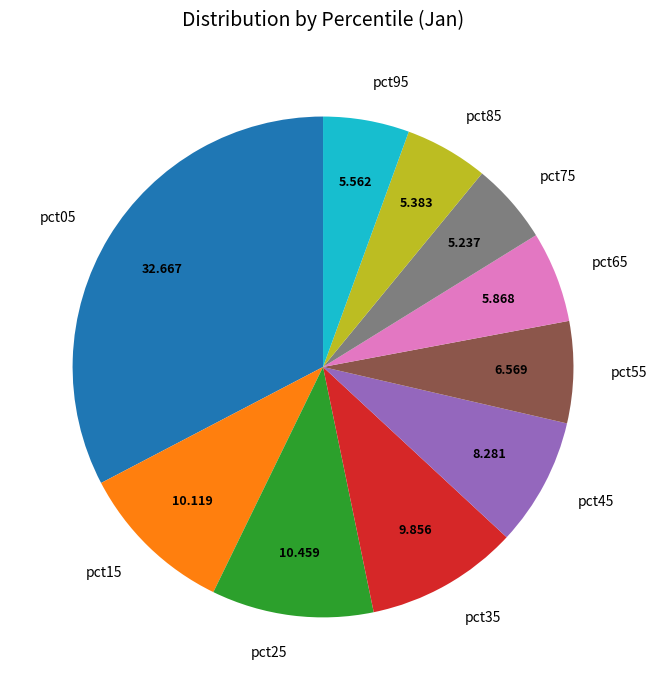

Is the sum of pct05 and pct15 greater than half?

No